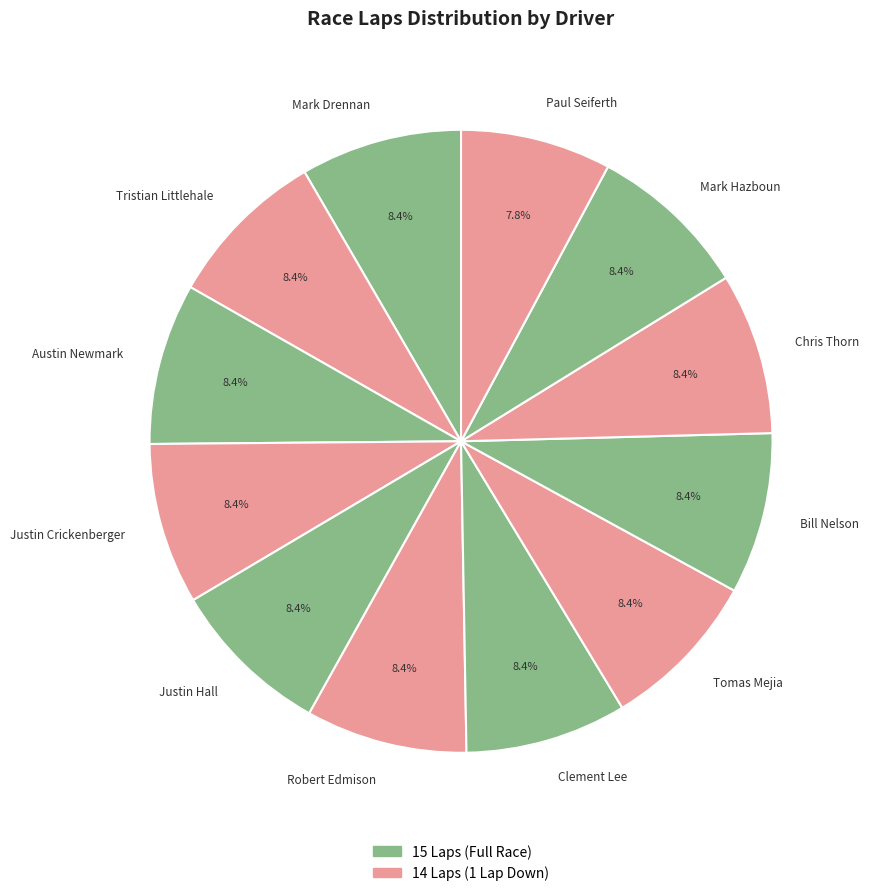

Is it true that Robert Edmison is 8% of the pie?

True